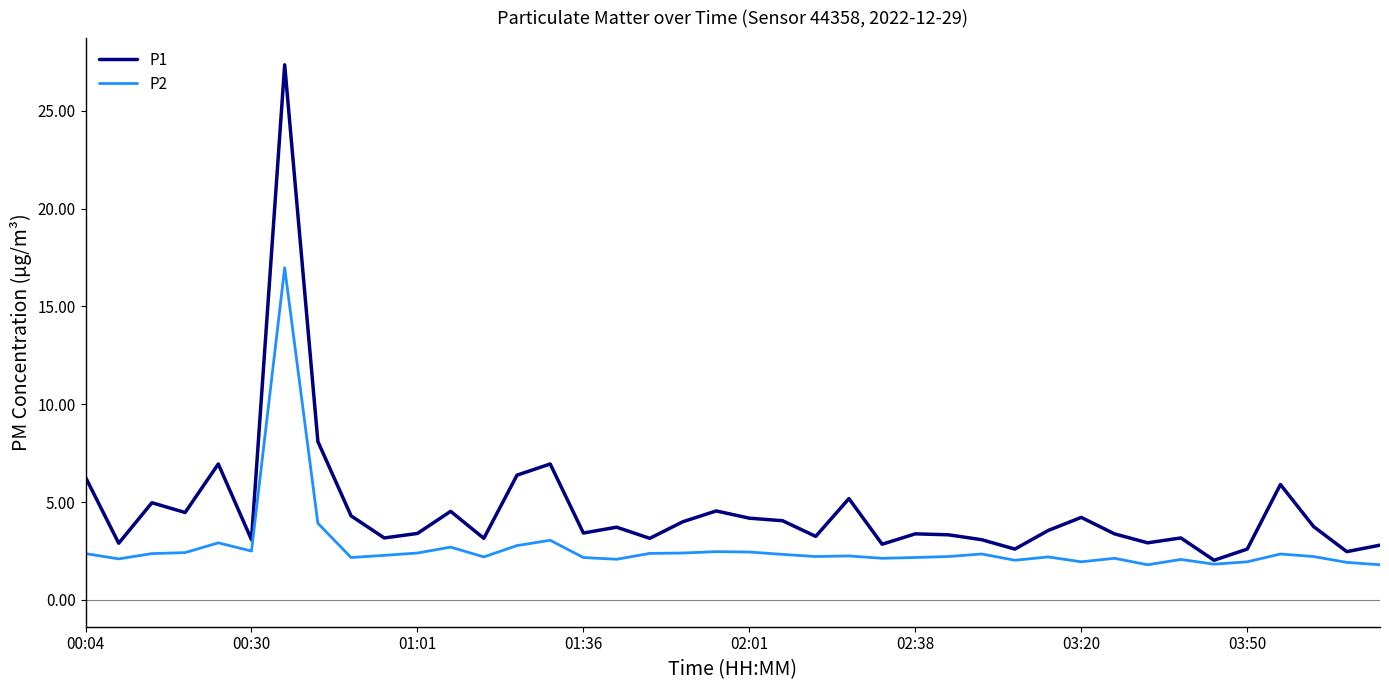

What is the smallest value displayed?

1.8